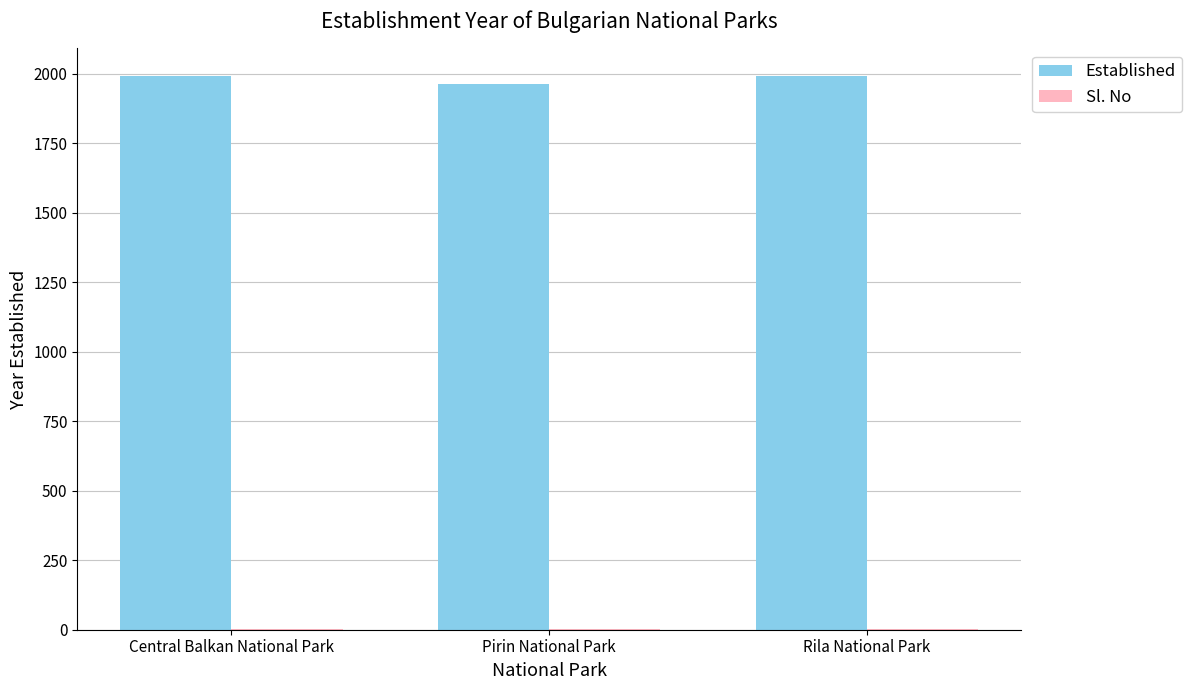

What is the highest value of the Established series?

1992